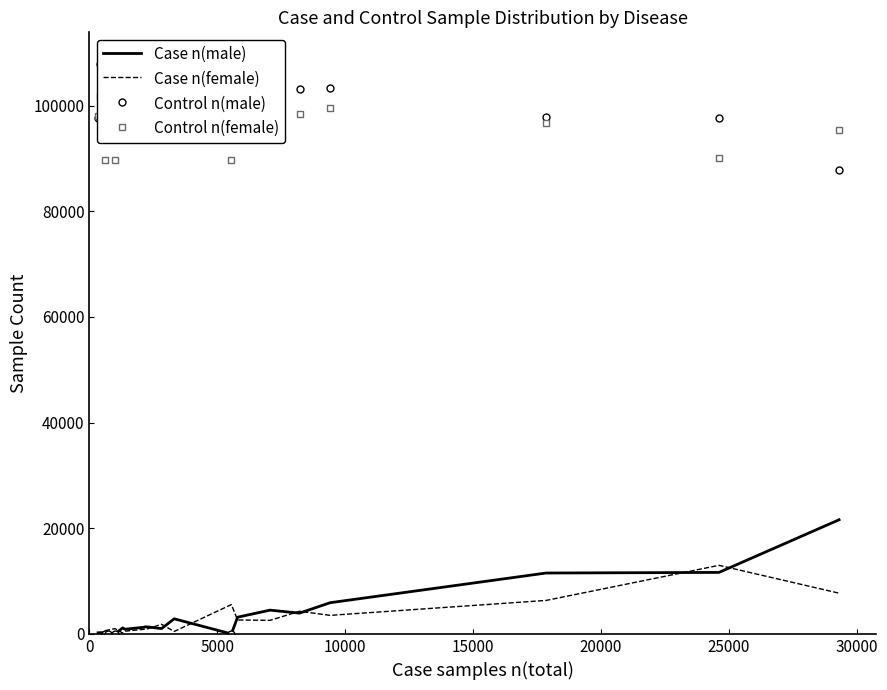

True or false: Case n(male) and Control n(male) intersect in this chart.

False